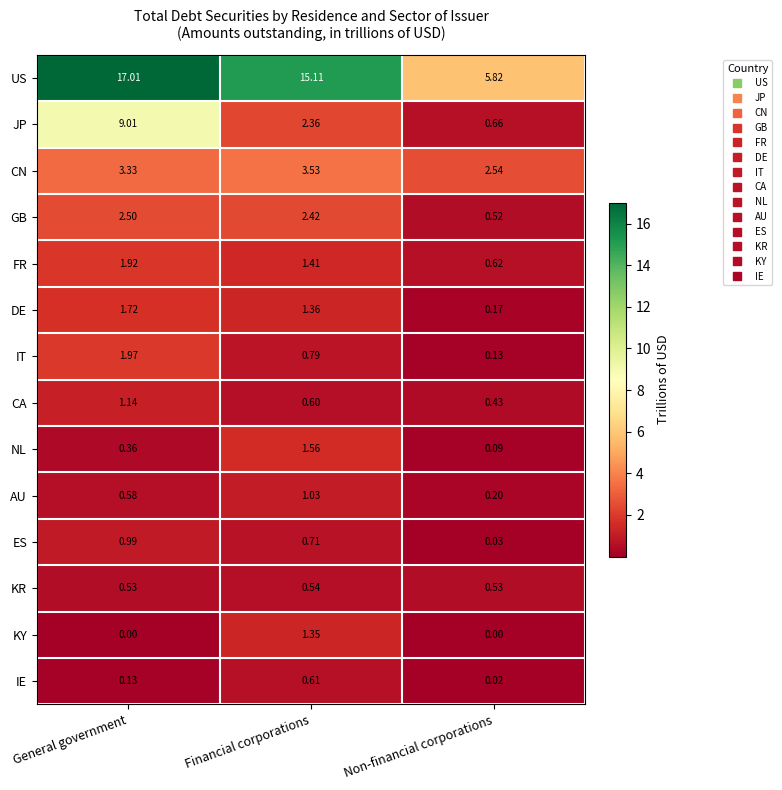

At which label does CN reach its peak?

Financial corporations